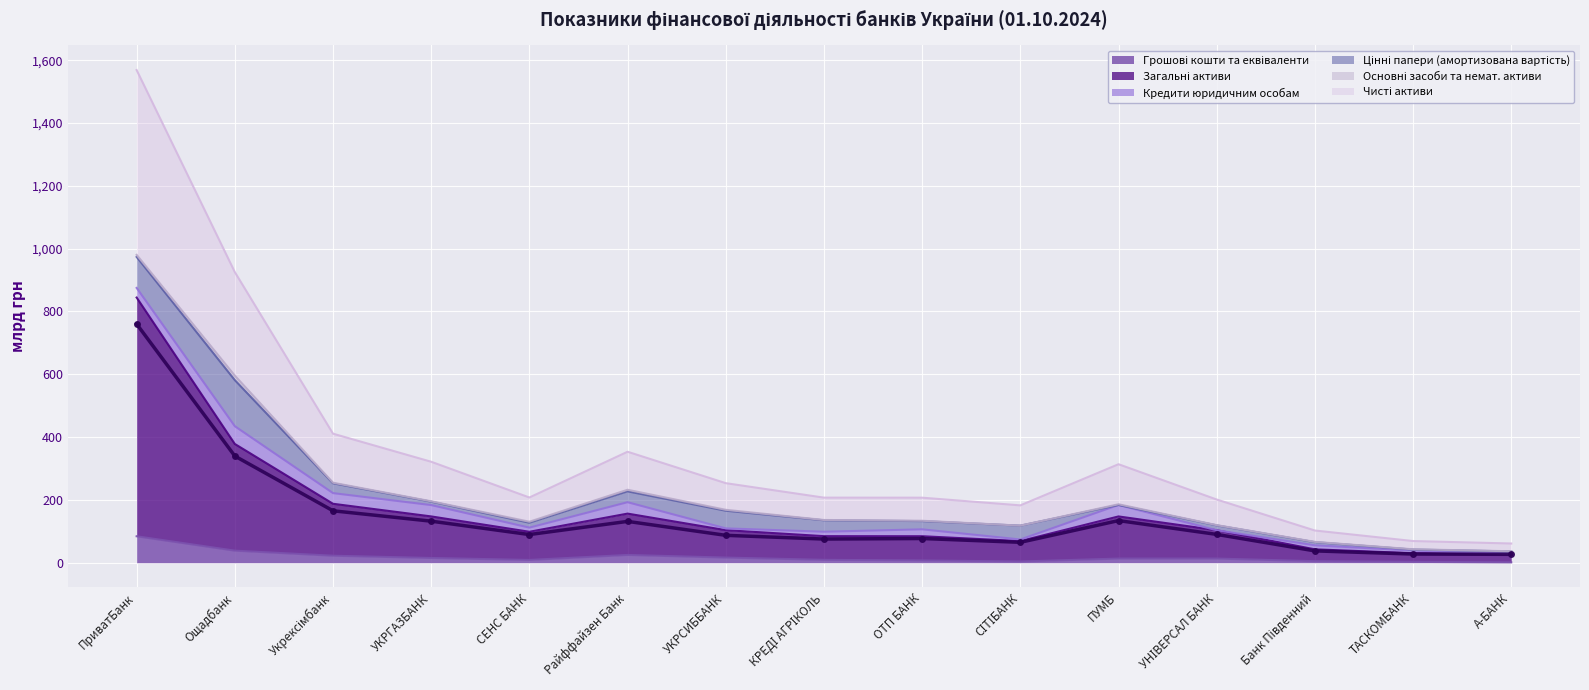

At which category is the sum across all series the highest?

ПриватБанк